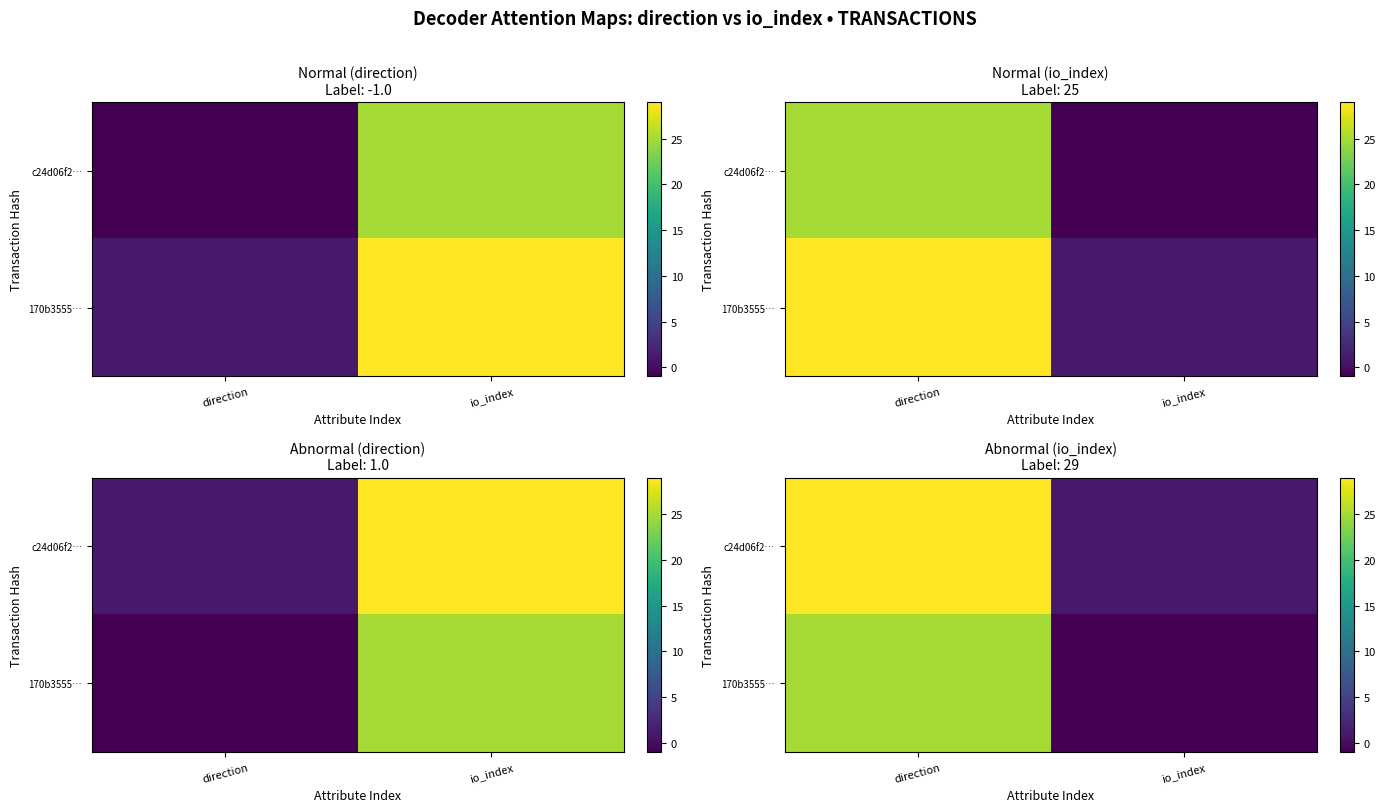

Is the value of c24d06f2… at io_index greater than the value of 170b3555… at io_index?

Yes